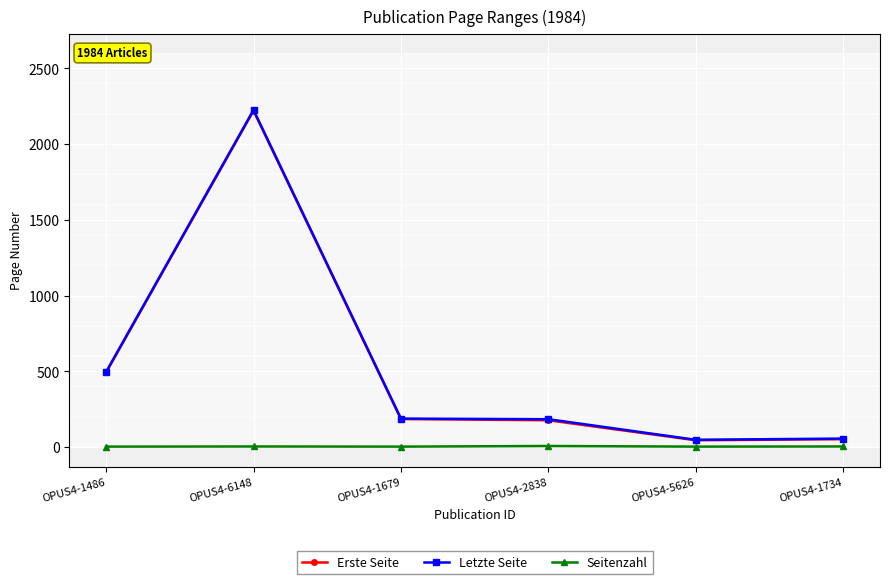

At which category does the chart reach its peak across all series?

OPUS4-6148